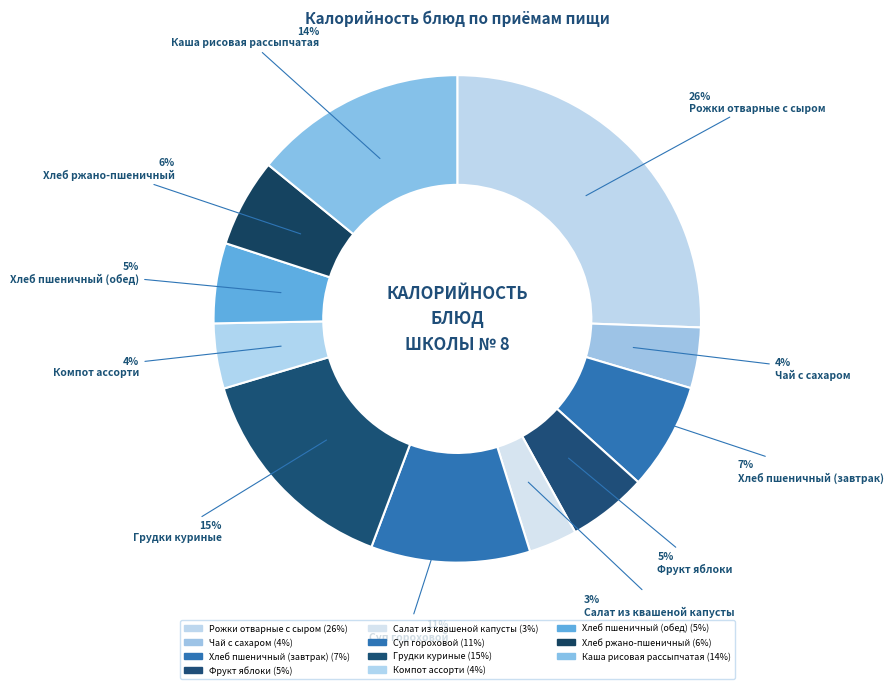

Count the number of slices in the pie.

11